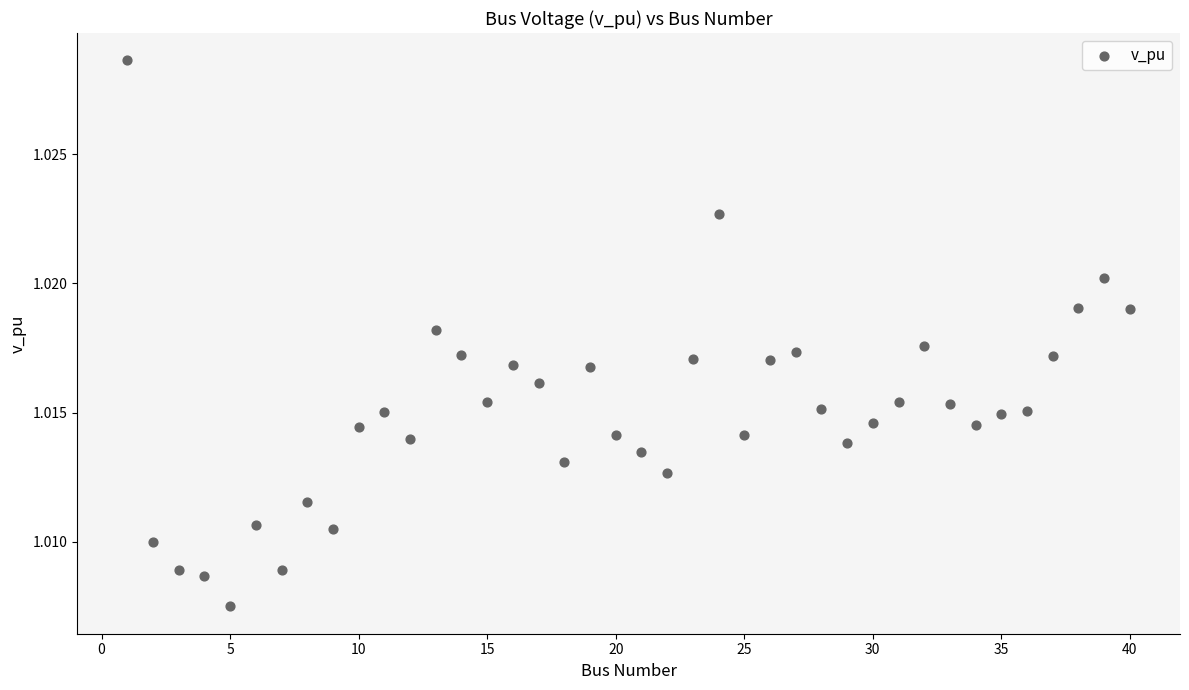

What is the range of X values (max minus min)?

39.0